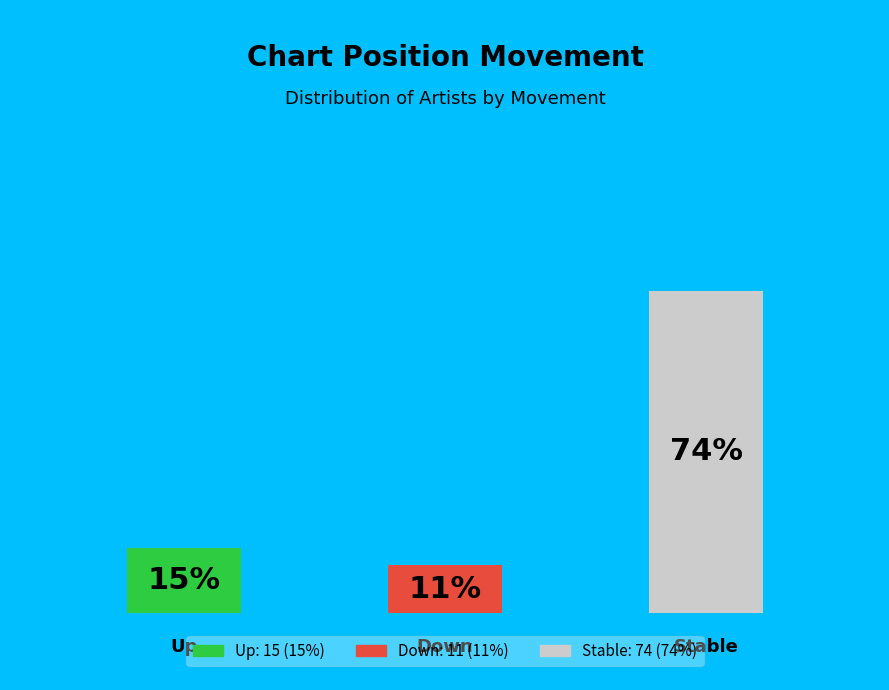

The - slice represents 74% of the pie. True or false?

True